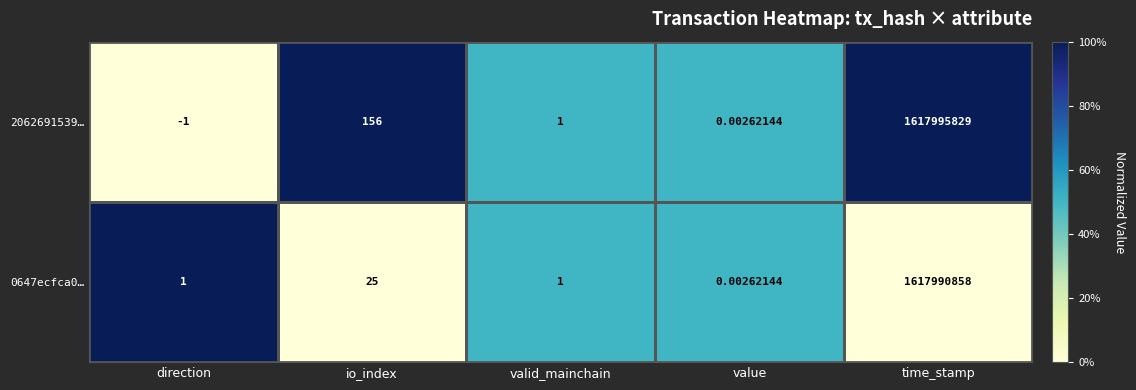

At which category is the sum across all series the highest?

time_stamp